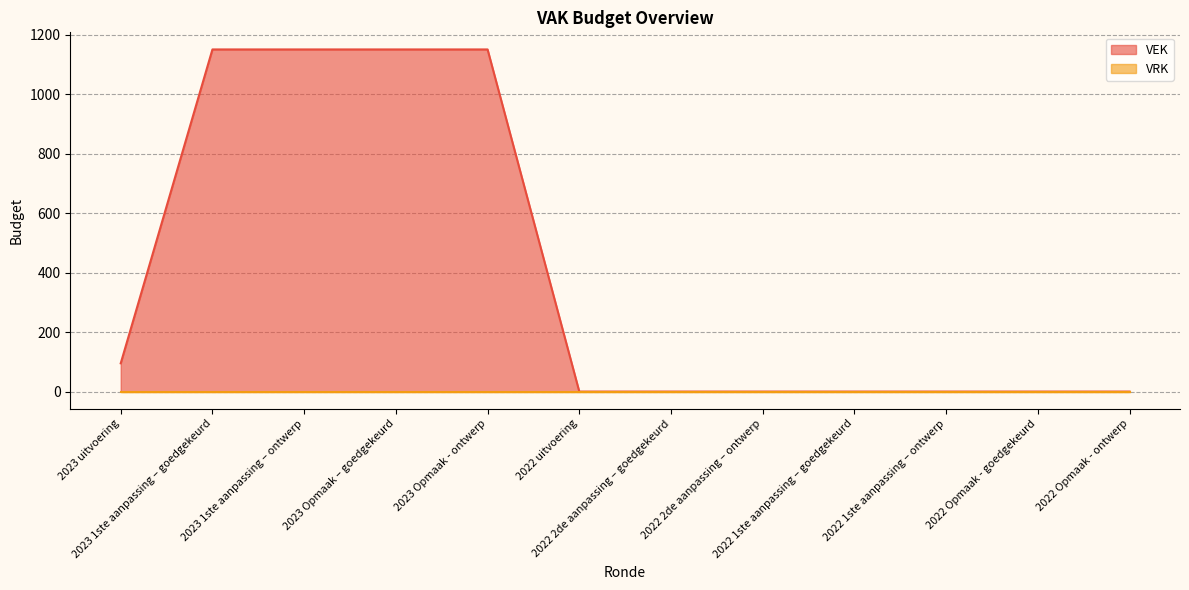

What position from the right is 2022 Opmaak - ontwerp?

1